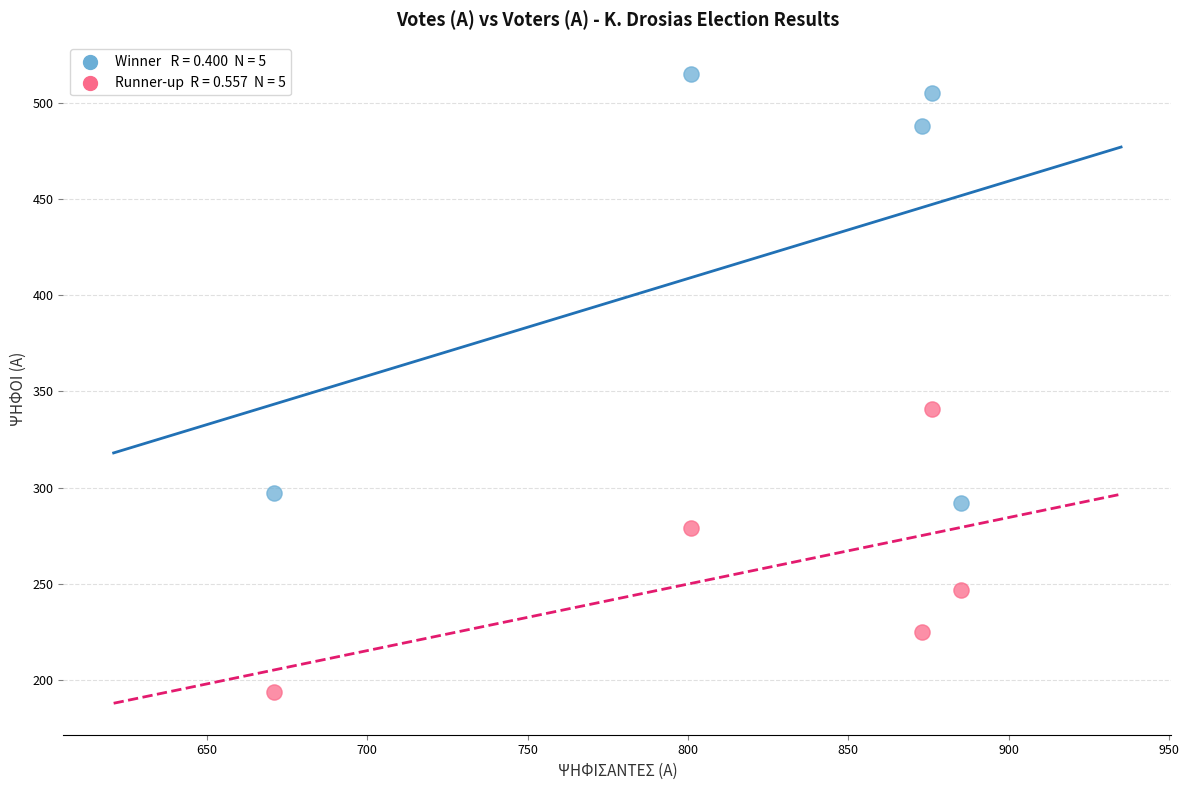

Across all series, what Y value is closest to 354?

341